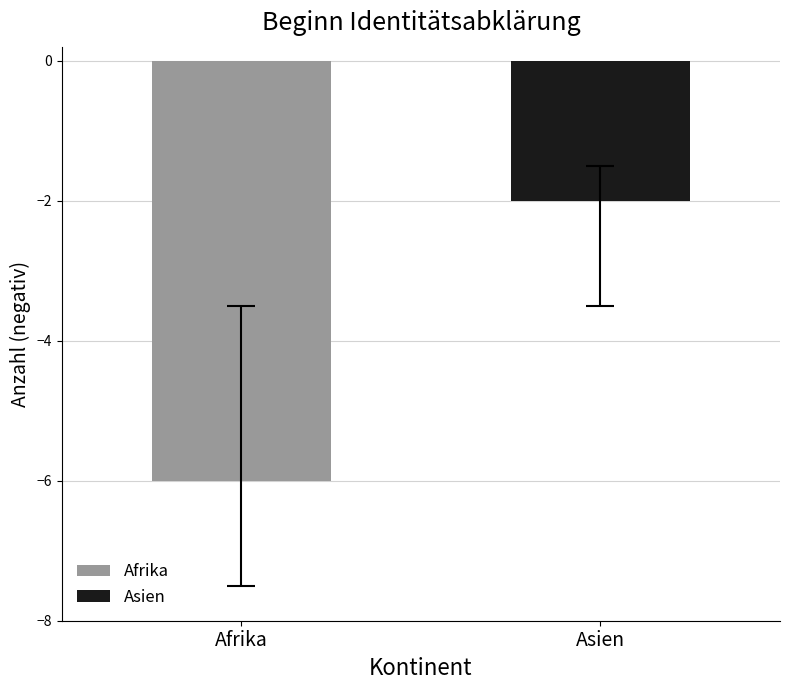

Which series has the largest range (max minus min)?

Afrika